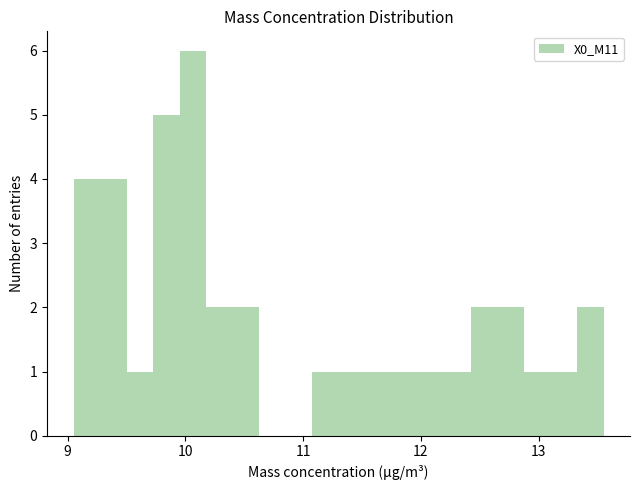

Around what value on the x-axis is the tallest bar? Give the approximate position of its centre, as read against the axis.

10.1